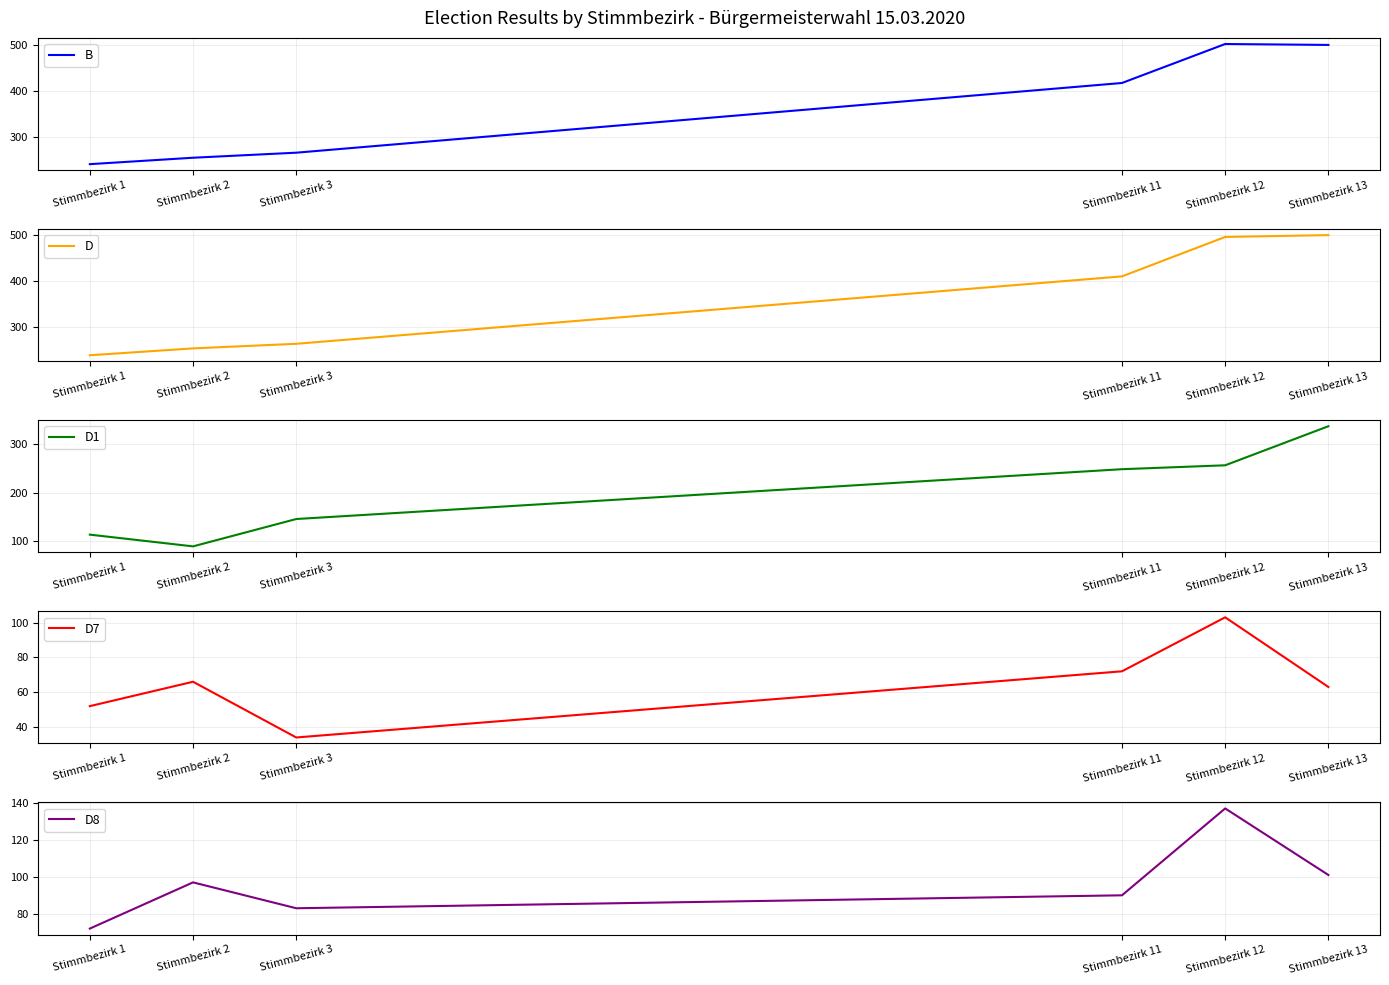

What is the value of the D8 point at the 6th from the left?

101